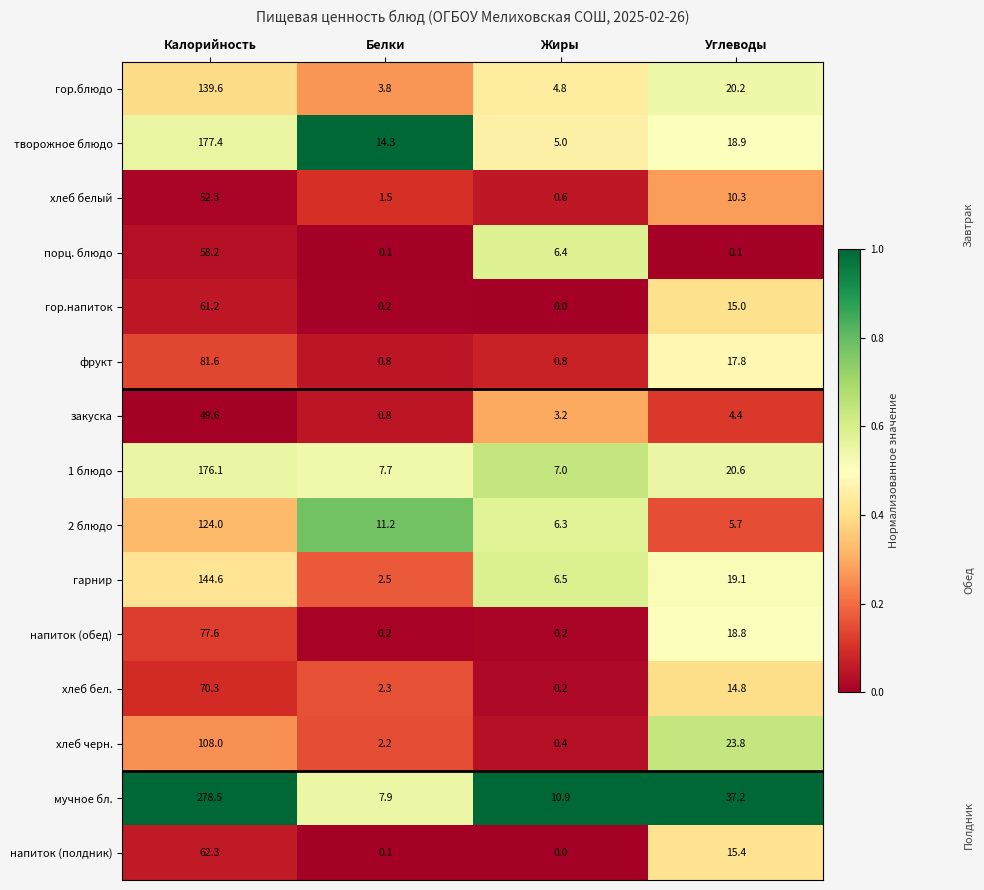

What is the spread (max minus min) of values at Углеводы?

37.1